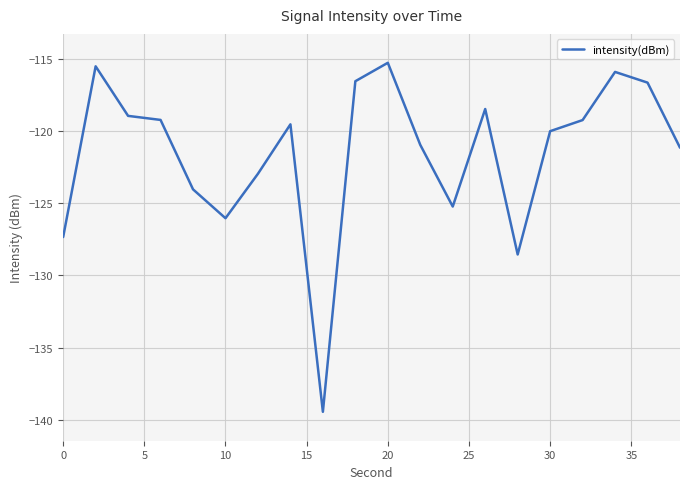

What is the maximum value shown in the chart?

-115.3